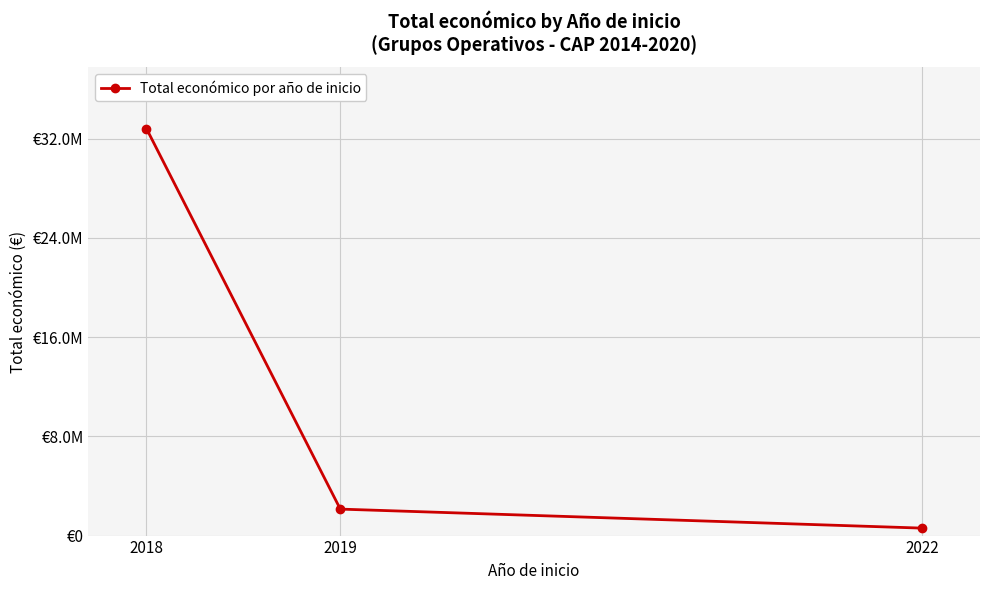

Where does the data first go above 2134593?

2018